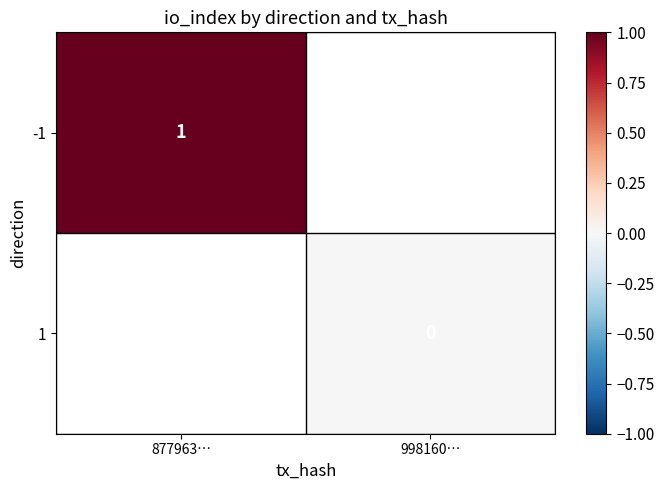

True or false: -1 has a value of 2 at 877963….

False